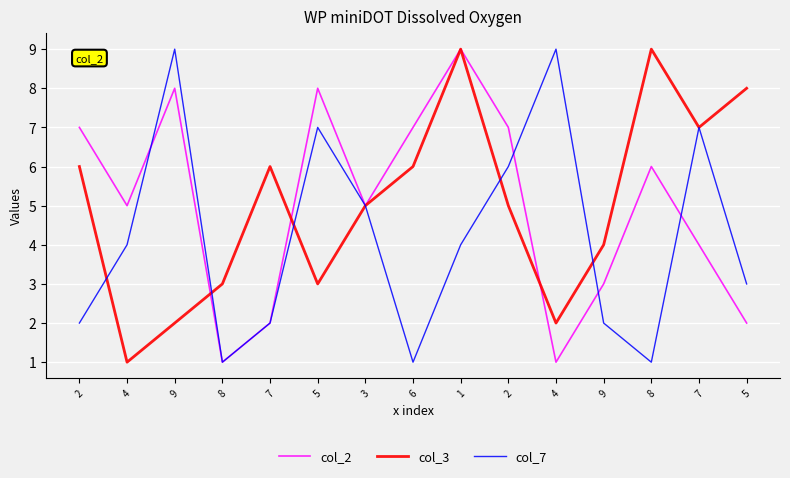

What value does the col_2 series have at 7?

2